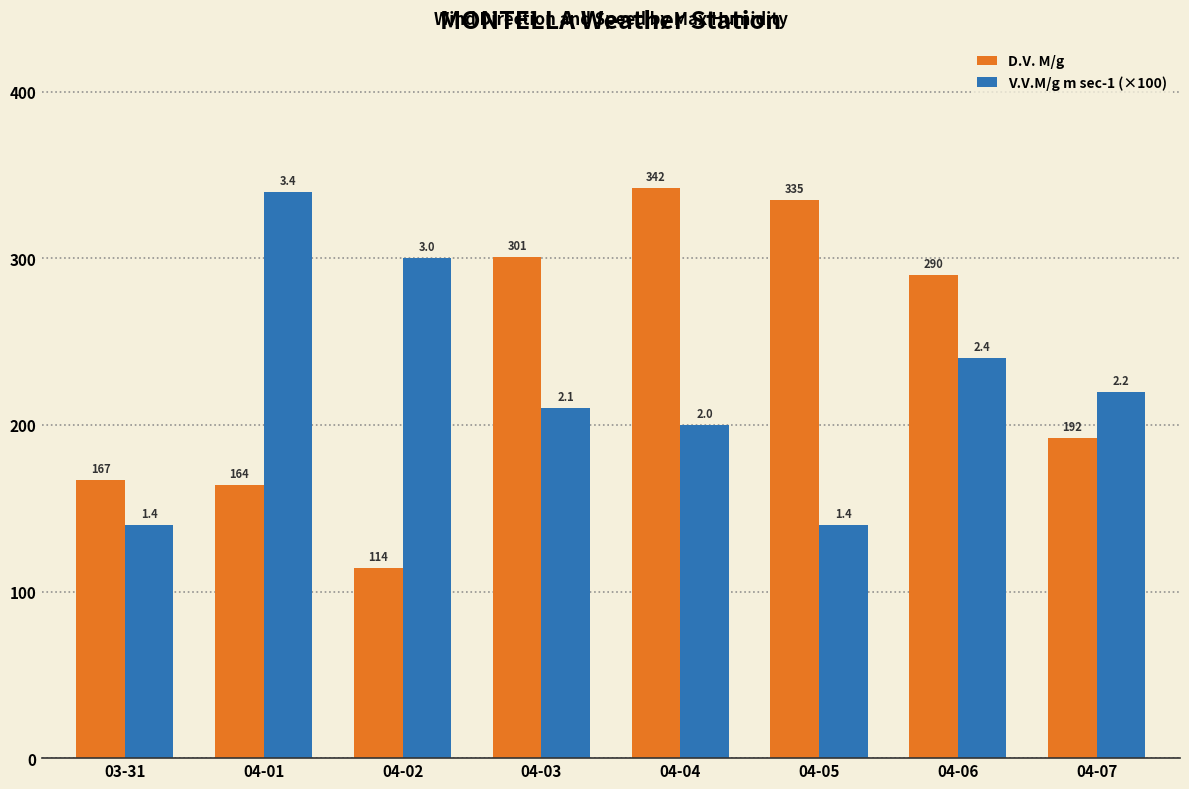

Reading left to right, what are all the values shown in this chart?

D.V. M/g: 03-31=167.0	04-01=164.0	04-02=114.0	04-03=301.0	04-04=342.0	04-05=335.0	04-06=290.0	04-07=192.0
V.V.M/g m sec-1 (×100): 03-31=140.0	04-01=340.0	04-02=300.0	04-03=210.0	04-04=200.0	04-05=140.0	04-06=240.0	04-07=220.0